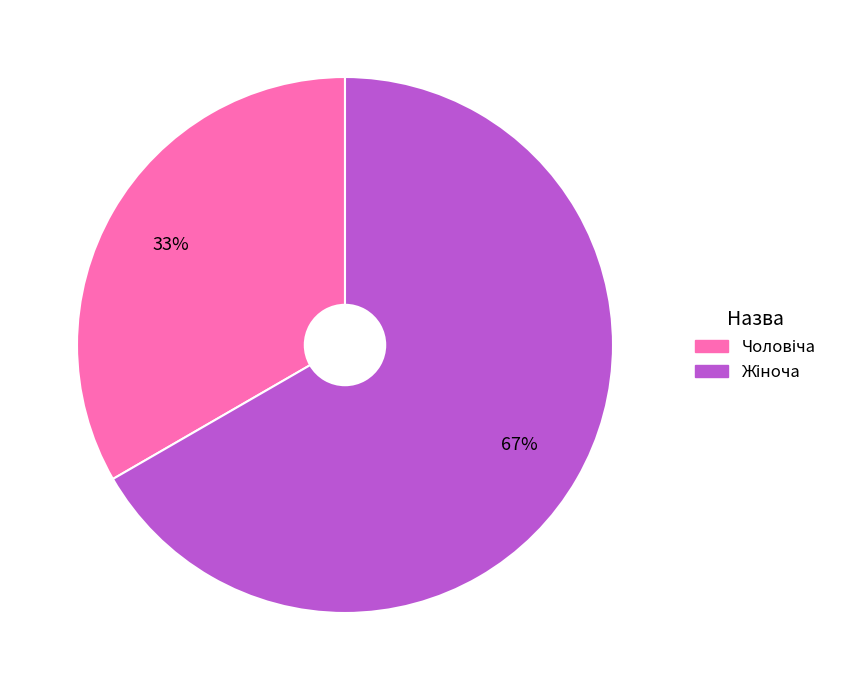

Is there a majority slice in this chart?

Yes